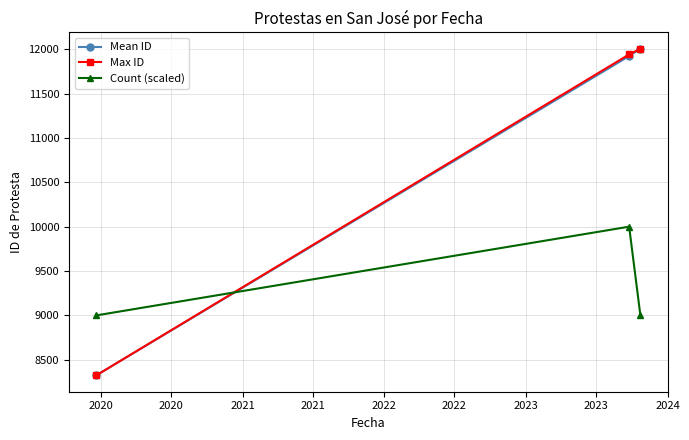

How many lines are shown in the chart?

3